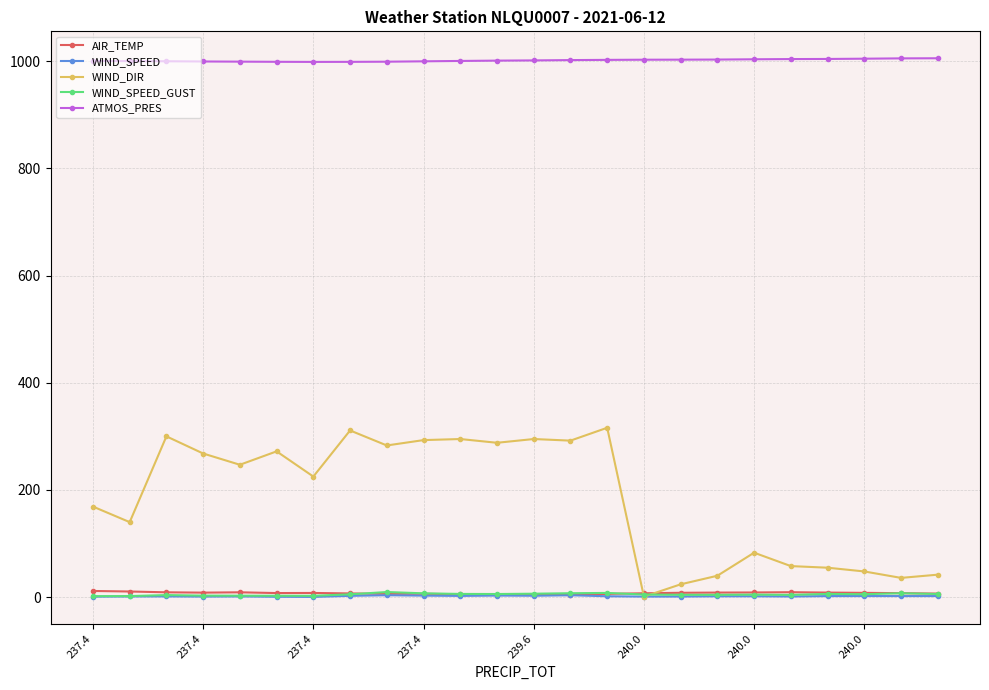

At how many categories does at least one series exceed 832?

24